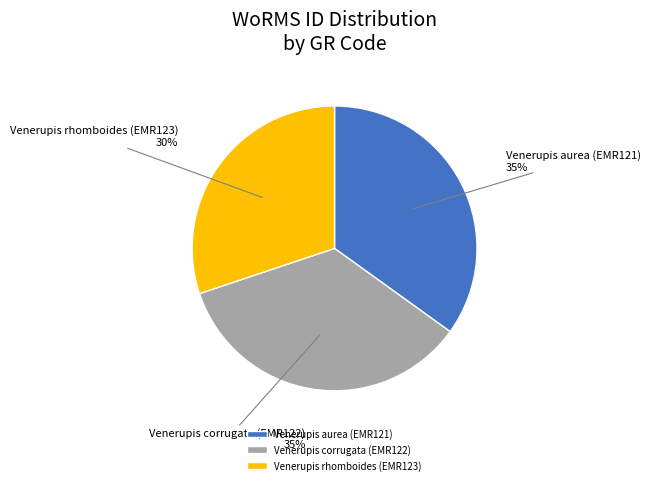

Is it true that Venerupis corrugata (EMR122) is 26% of the pie?

False